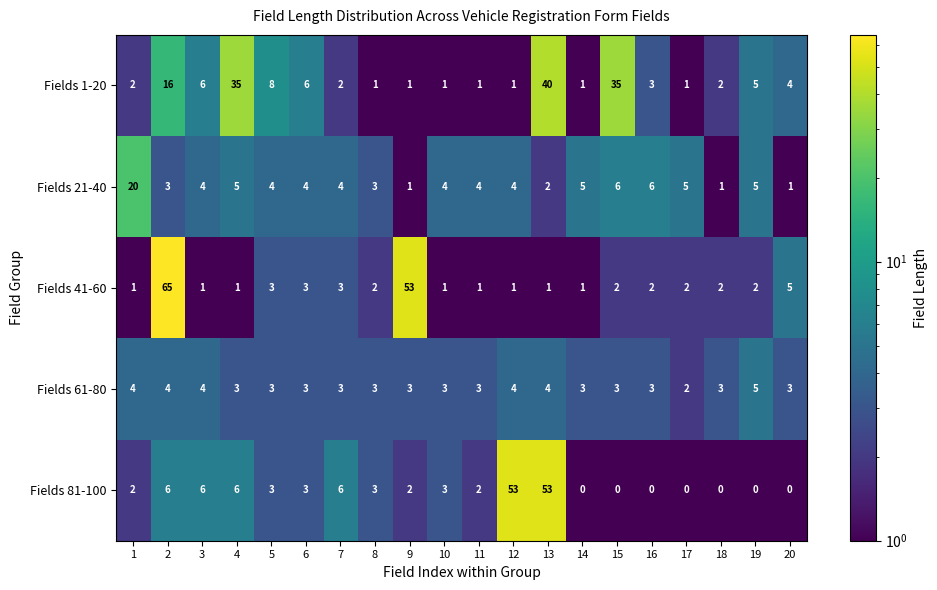

What is the difference between the highest and lowest values at 15?

35